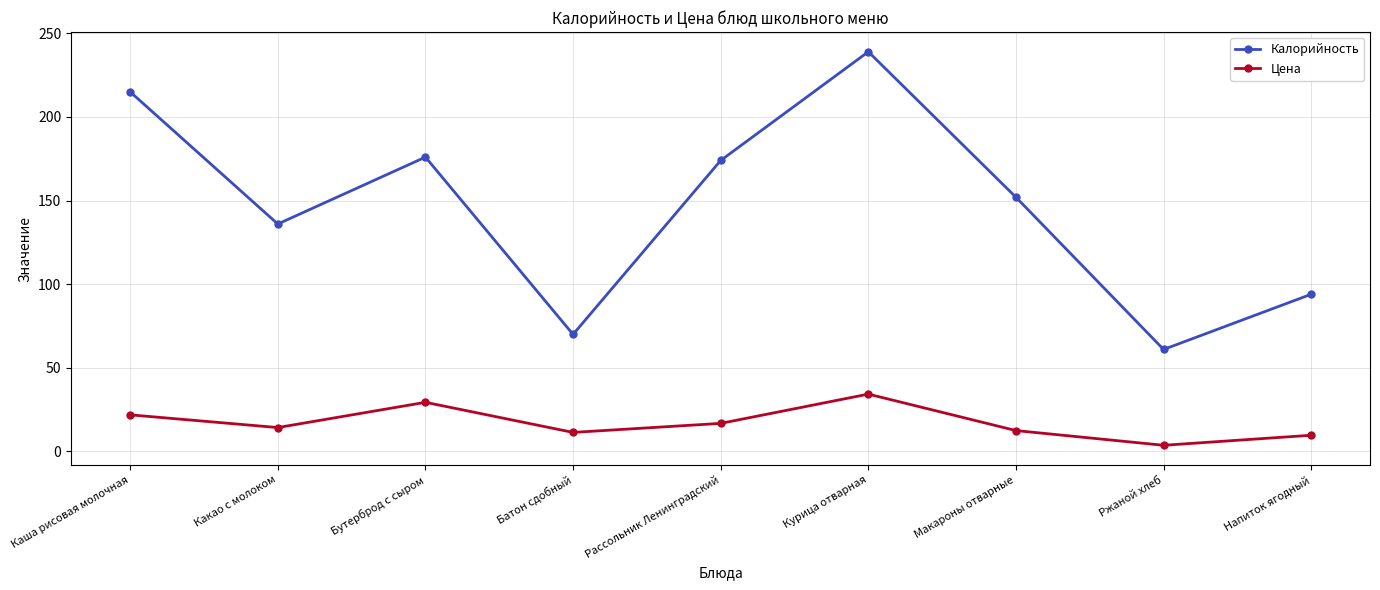

Is this an area chart (filled region under the line)?

No